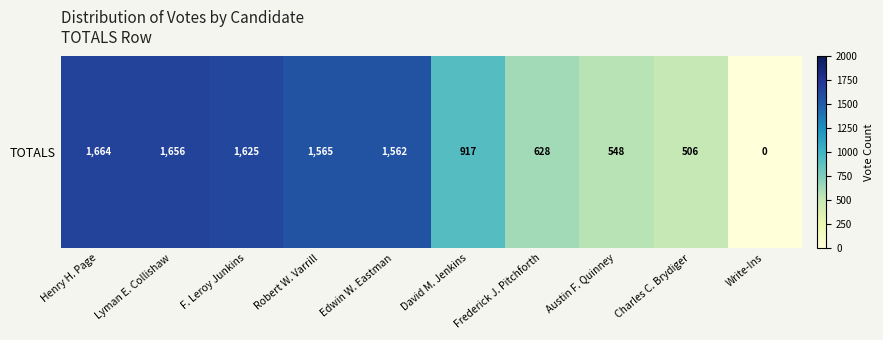

Rank the categories by value from lowest to highest.

Write-Ins, Charles C. Brydiger, Austin F. Quinney, Frederick J. Pitchforth, David M. Jenkins, Edwin W. Eastman, Robert W. Varrill, F. Leroy Junkins, Lyman E. Collishaw, Henry H. Page